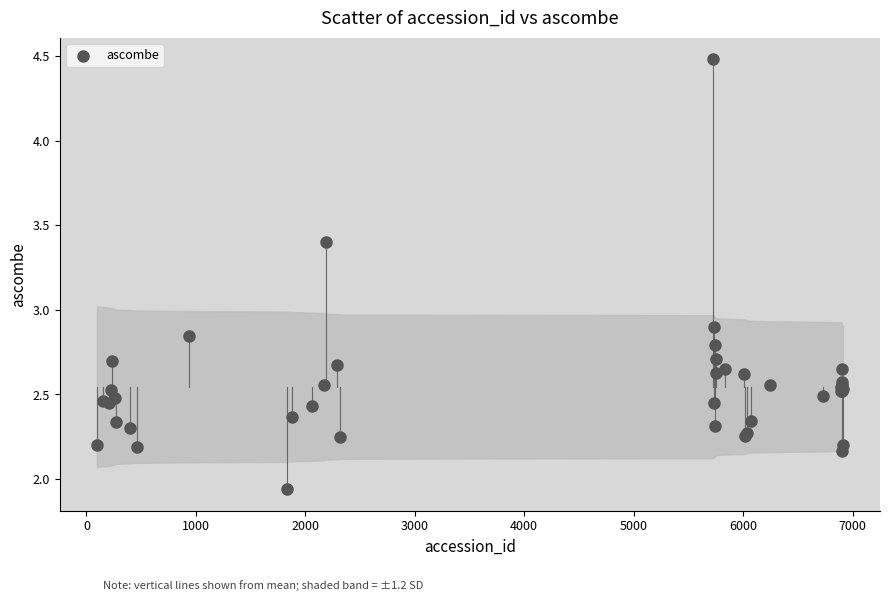

What Y value in the scatter plot is closest to 3?

2.9